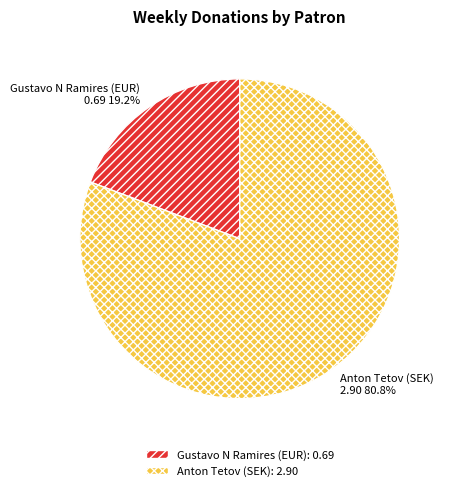

Does any single category account for the majority?

Yes